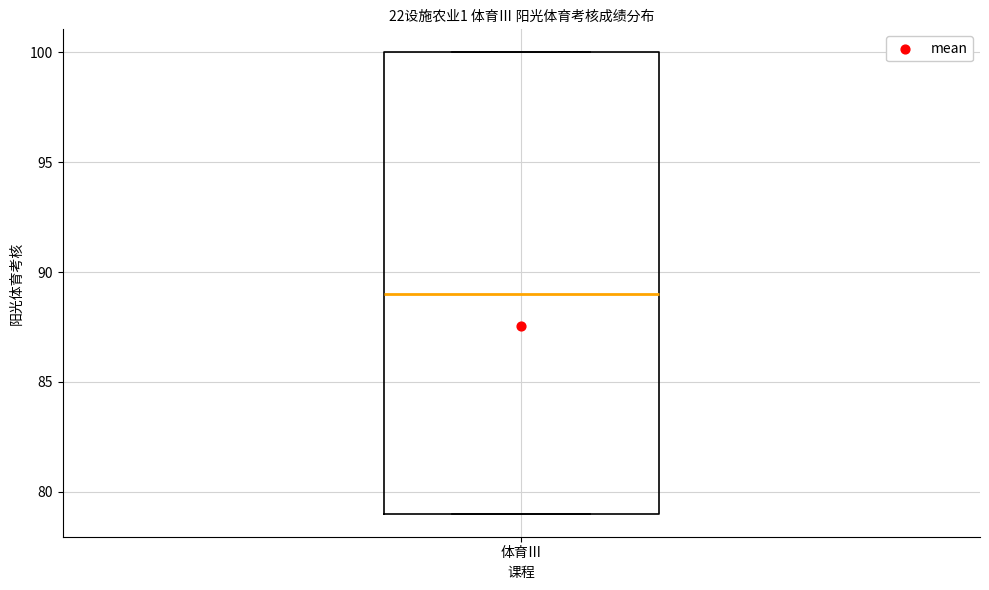

Where is the upper edge of the box for 体育Ⅲ on the y-axis? The values are not printed on the chart, so give them approximately, as read against the axis.

100